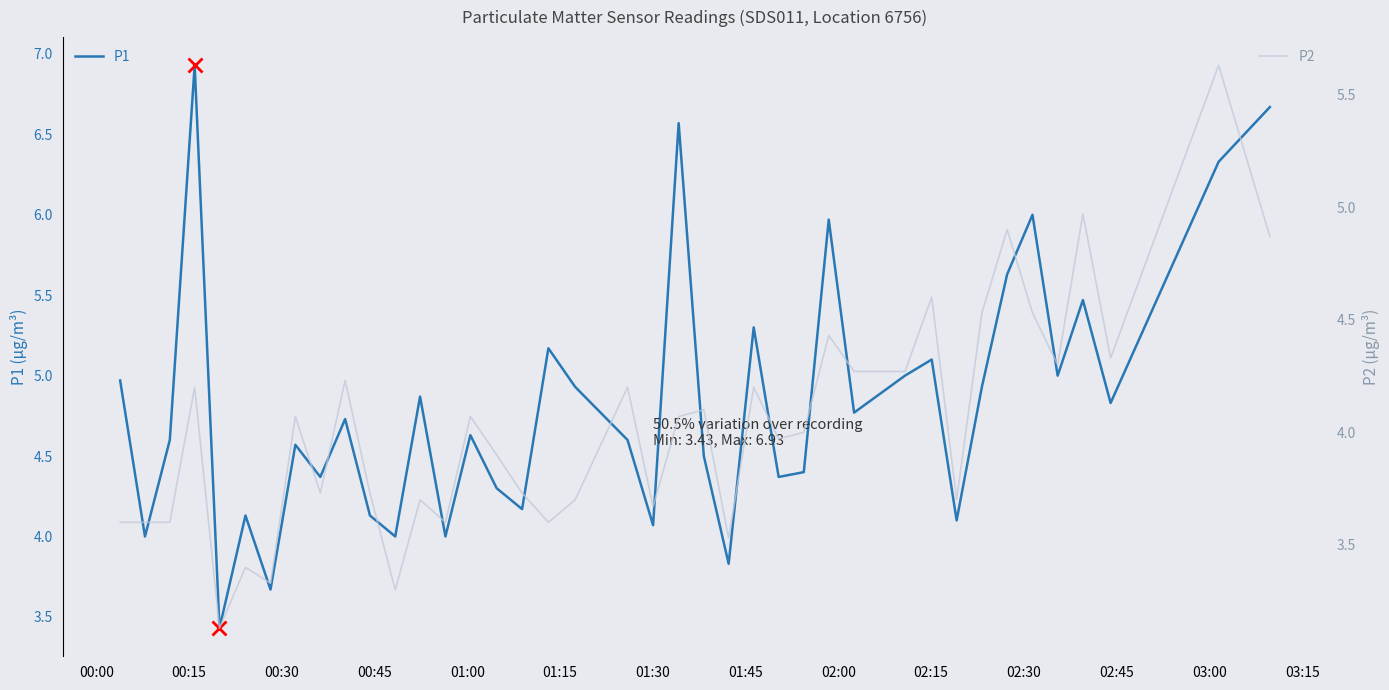

What is the maximum value for P1?

6.9